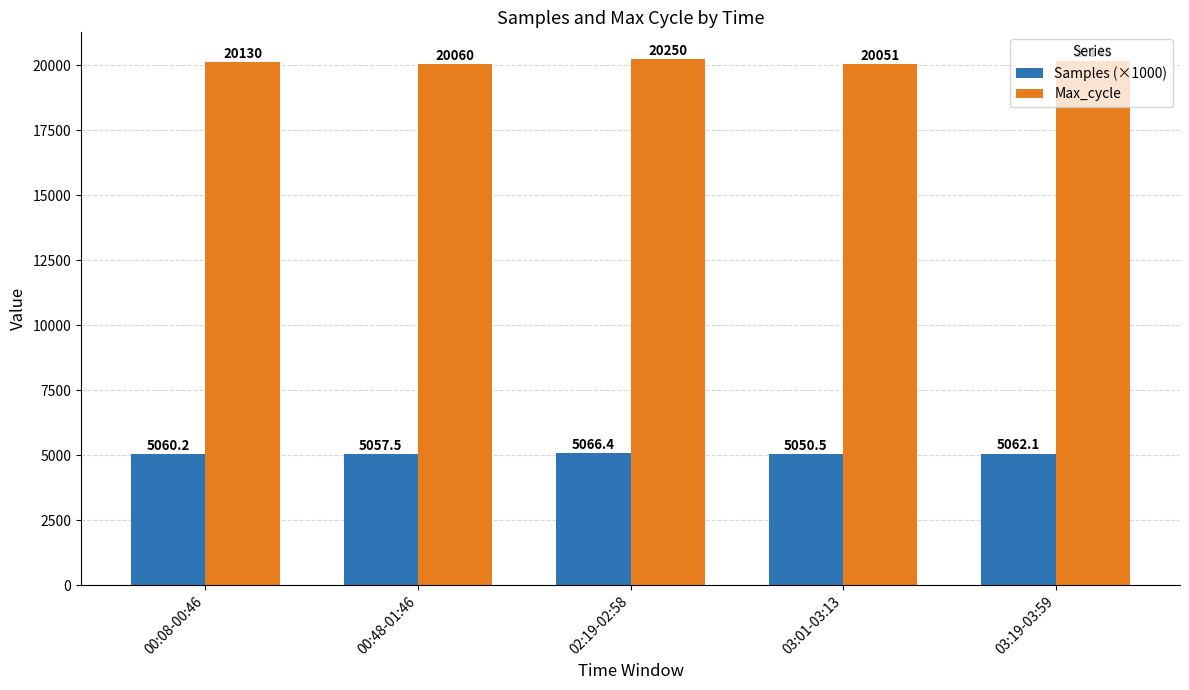

Reading left to right, what are all the values shown in this chart?

Samples (×1000): 5060.2	5057.5	5066.4	5050.5	5062.1
Max_cycle: 20129.5	20060.3	20250.4	20051.0	20147.8